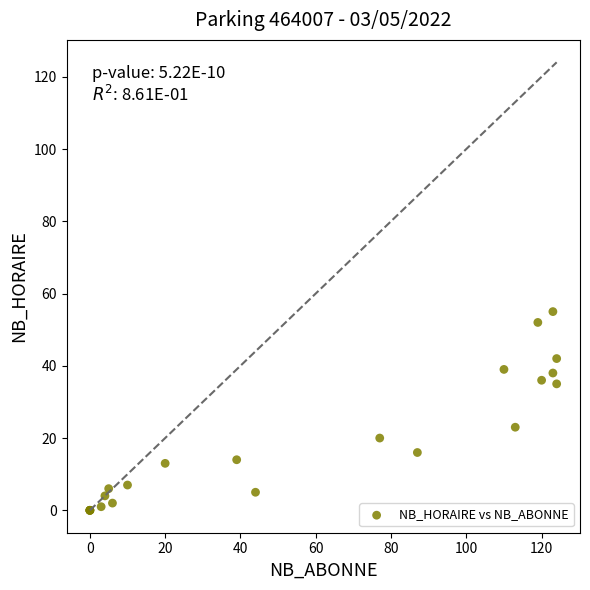

What Y value in the scatter plot is closest to 27?

23